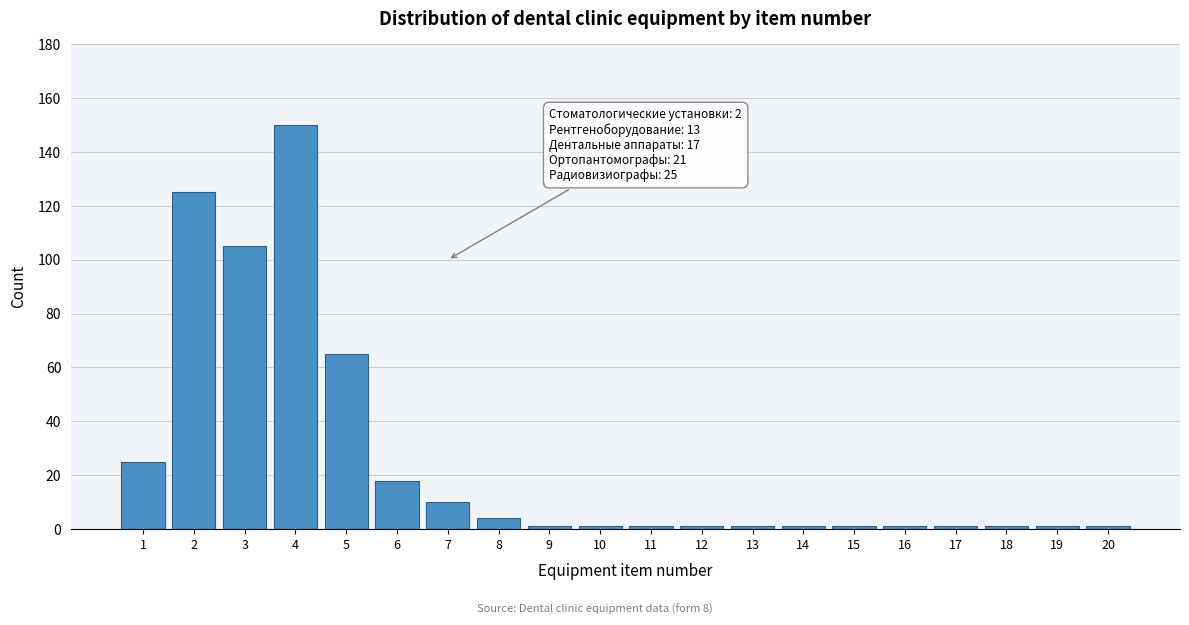

Reading right to left, transcribe all the data shown in this chart.

1	1	1	1	1	1	1	1	1	1	1	1	4	10	18	65	150	105	125	25